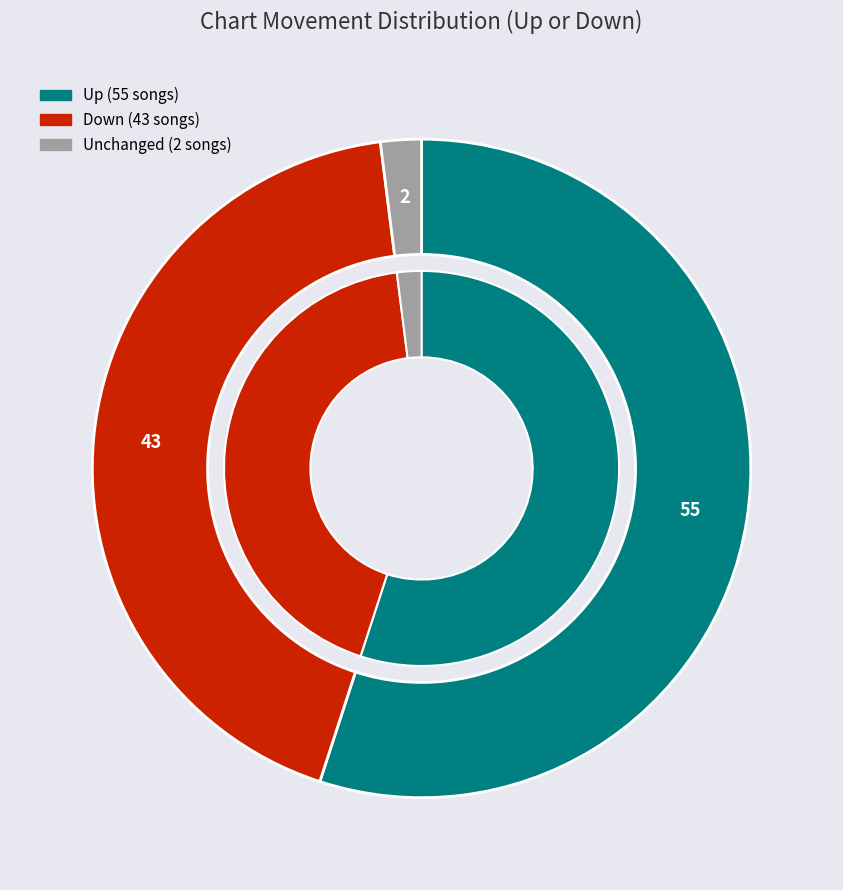

Which category accounts for the majority?

up